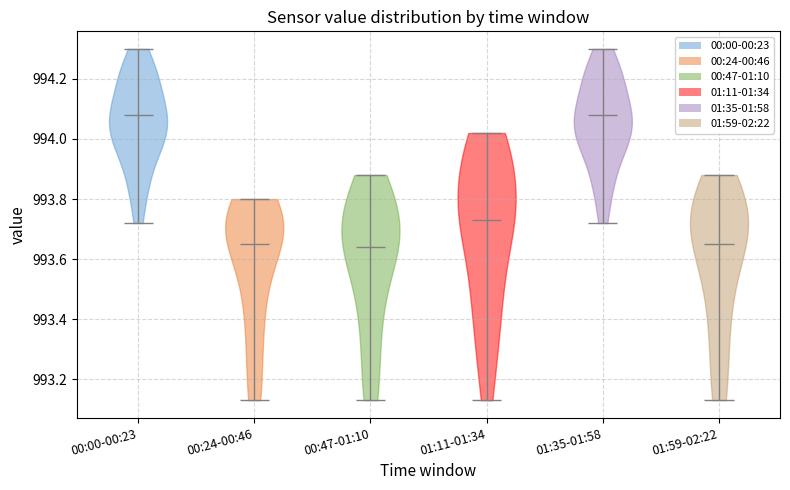

What is the highest point the violin for 00:00-00:23 reaches on the y-axis? The values are not printed on the chart, so give them approximately, as read against the axis.

994.30